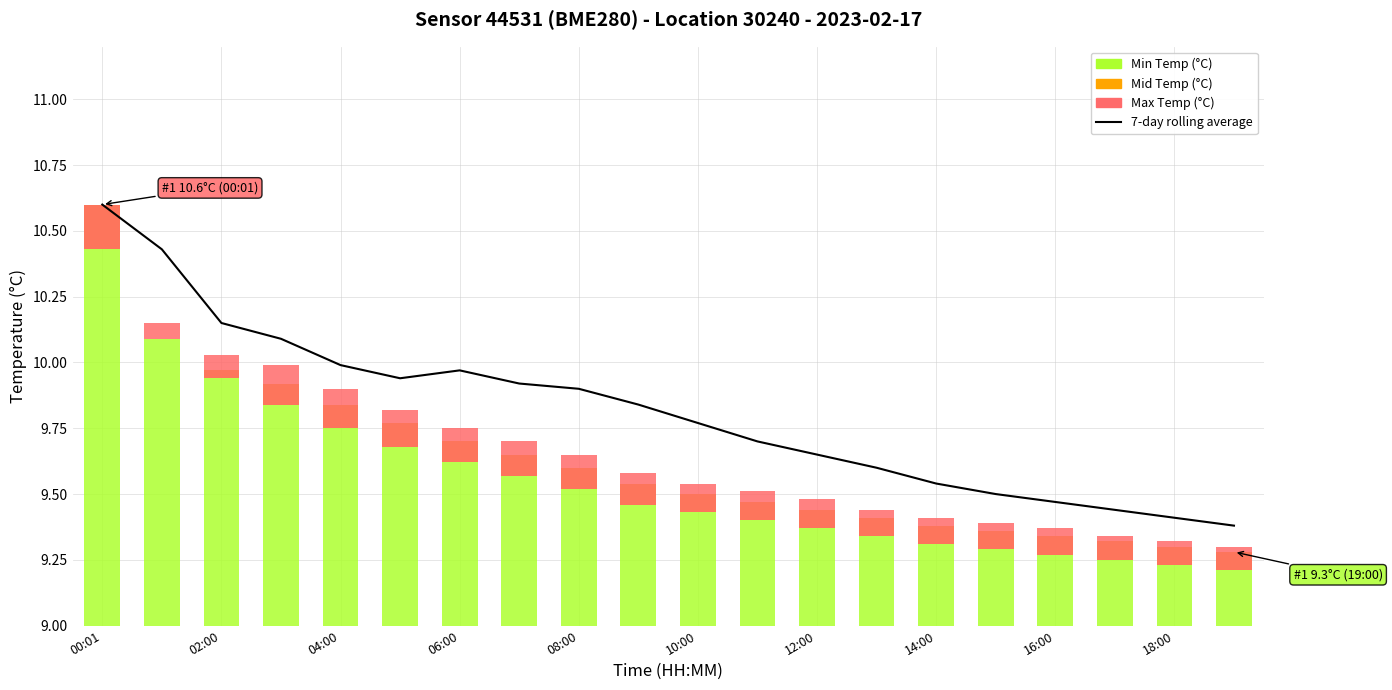

The 7-day rolling average series shows 9.5 at 15. True or false?

True